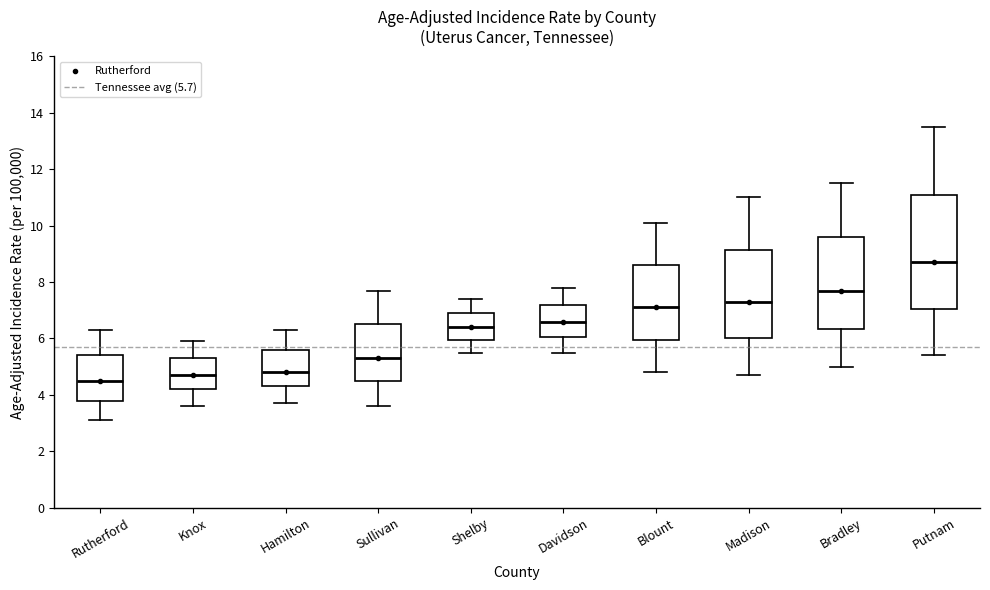

Comparing the boxes themselves (not the whiskers), which one is the tallest?

Putnam